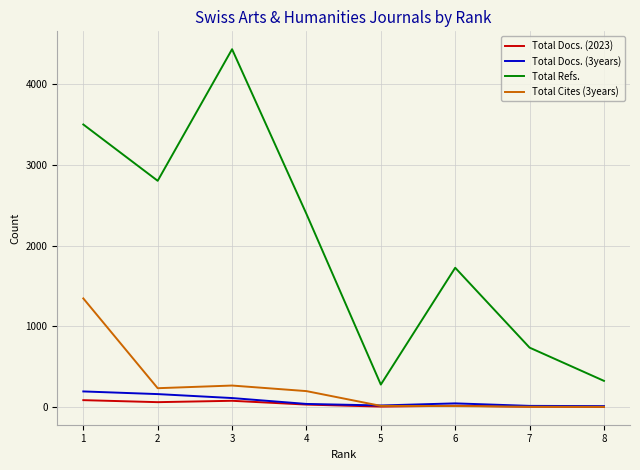

The value of Total Cites (3years) at 3 is 265. True or false?

True